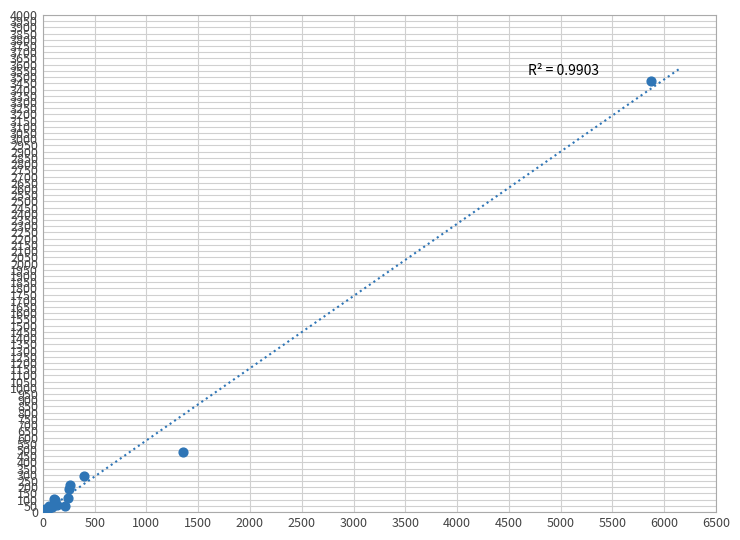

What Y value in the scatter plot is closest to 1734?

485